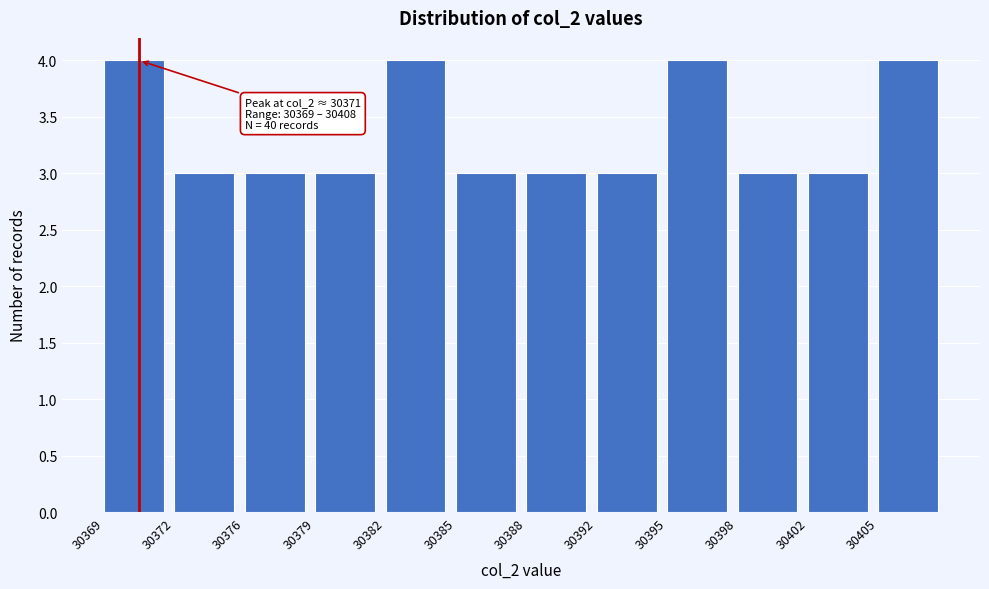

Reading left to right, what are all the values shown in this chart?

30369=4	30372=3	30376=3	30379=3	30382=4	30385=3	30388=3	30392=3	30395=4	30398=3	30402=3	30405=4